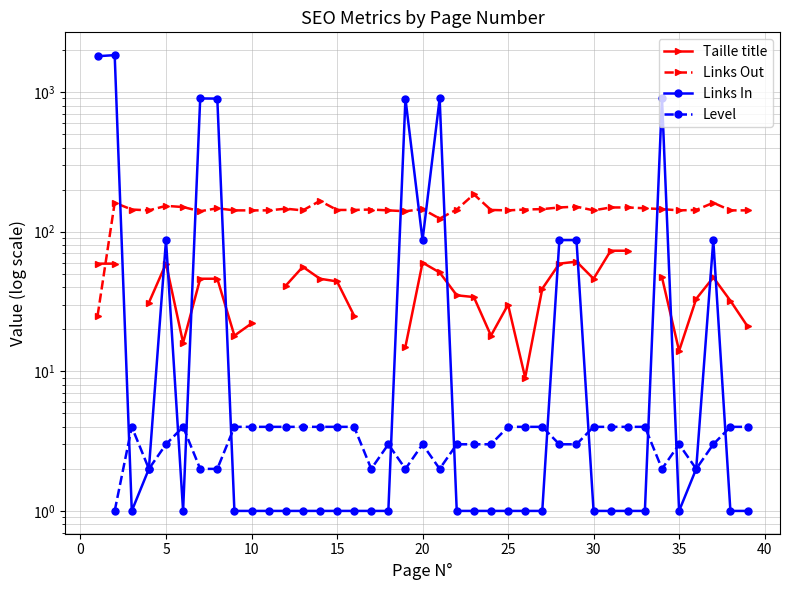

True or false: Level and Links Out cross at least once.

False